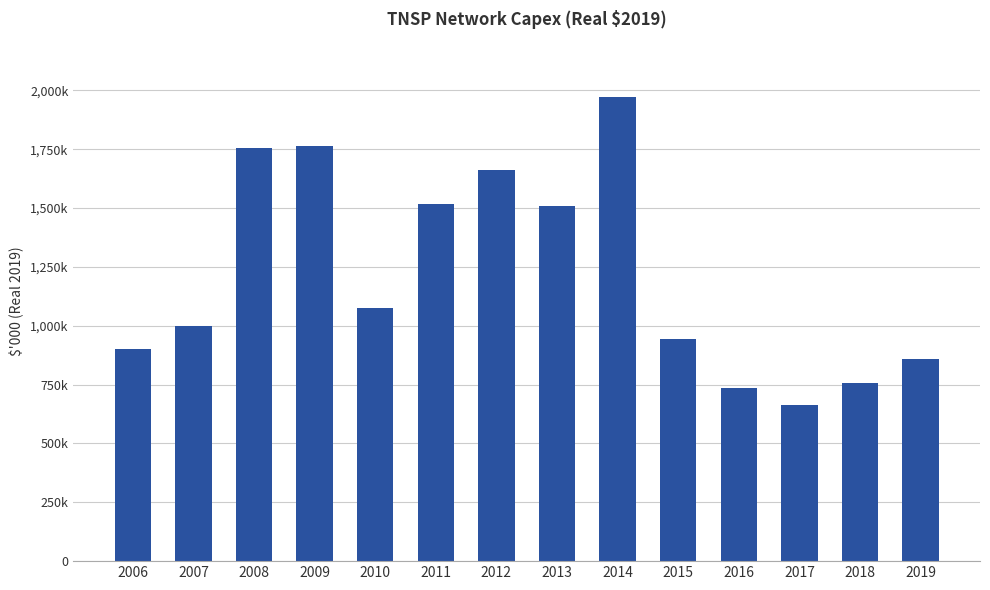

What is the minimum value shown in the chart?

664459